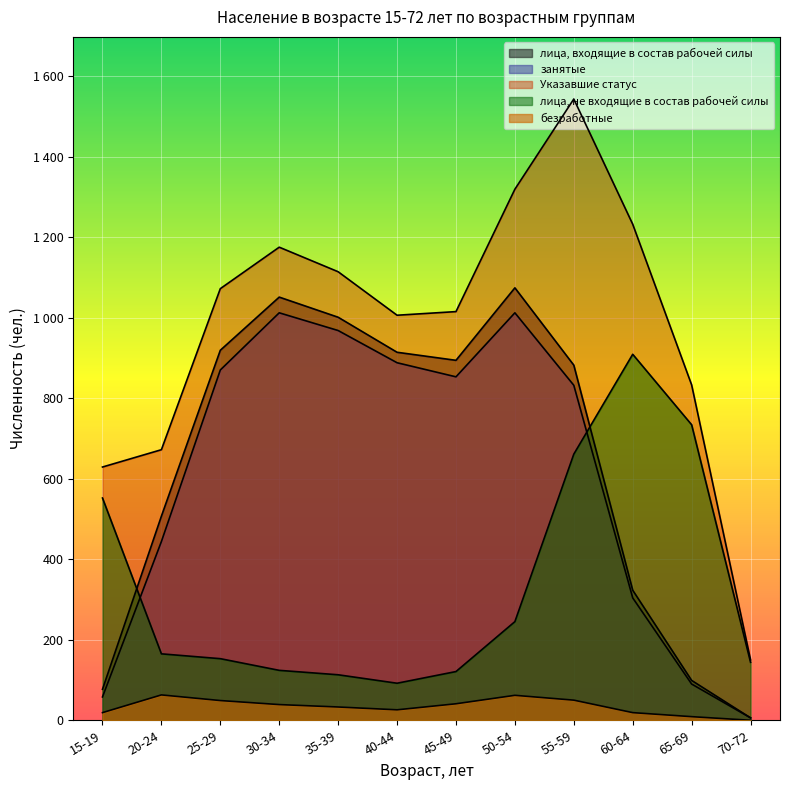

How many lines are shown in the chart?

5